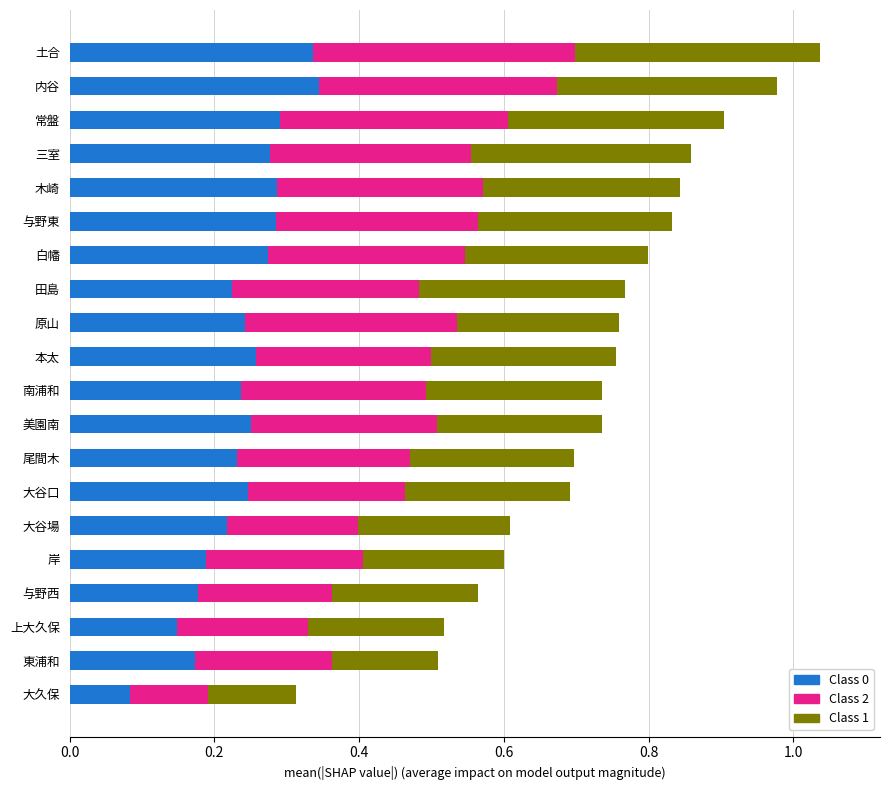

What is the sum of all Class 0 values?

4.8